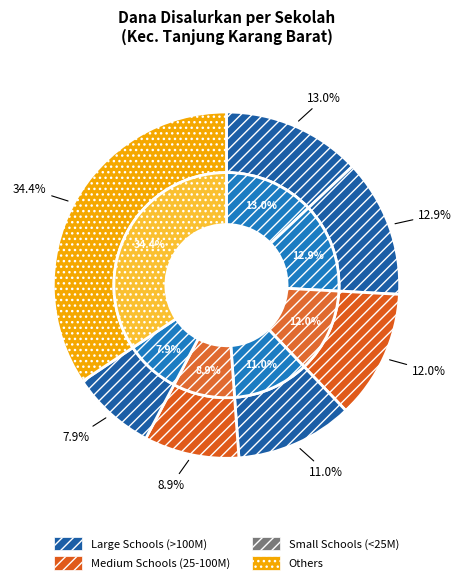

Does any single category account for the majority?

No